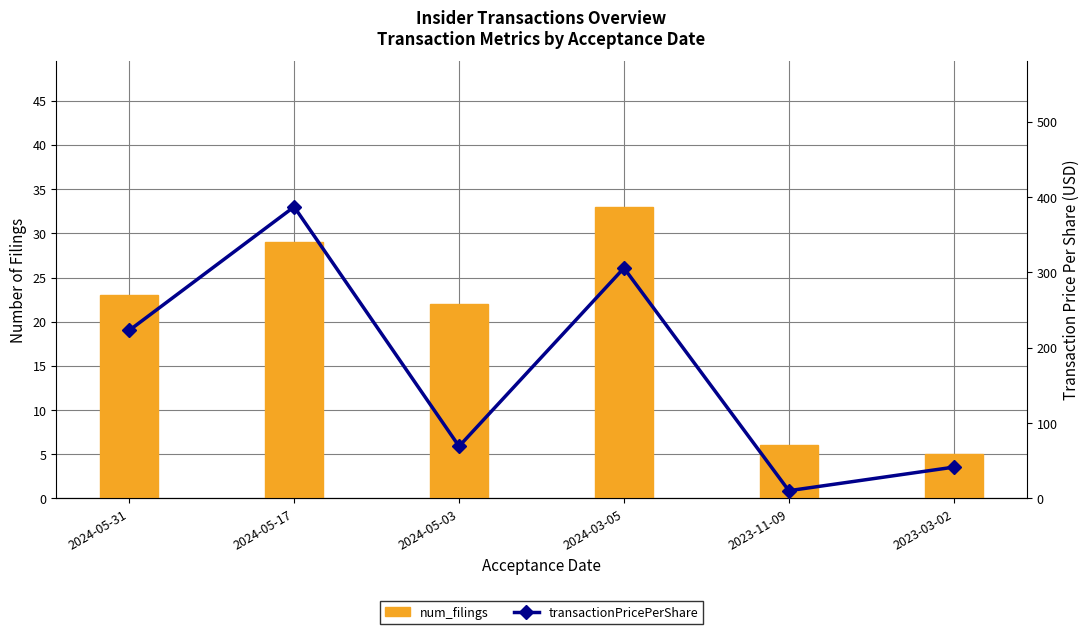

What is the difference between the second highest and minimum values in the num_filings series?

24.0